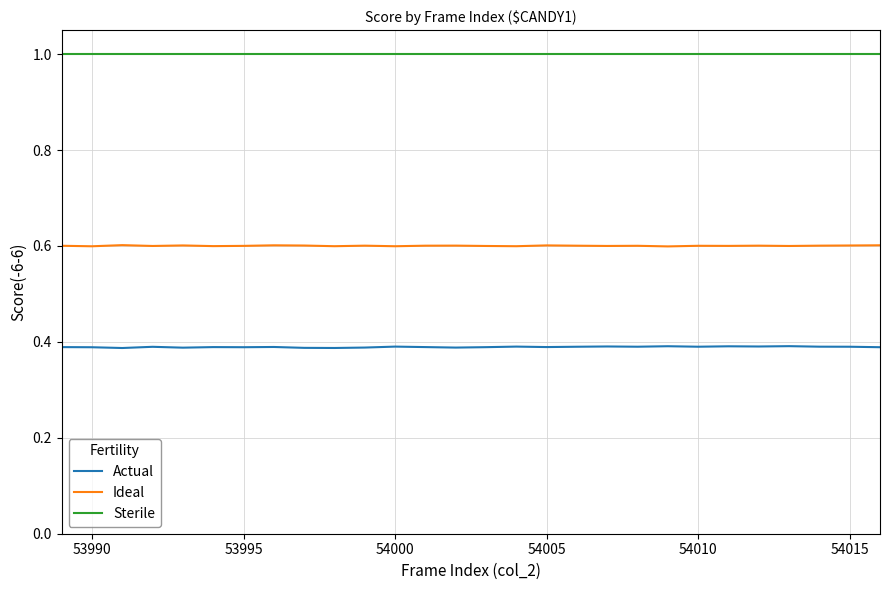

How many categories are shown in the chart?

28